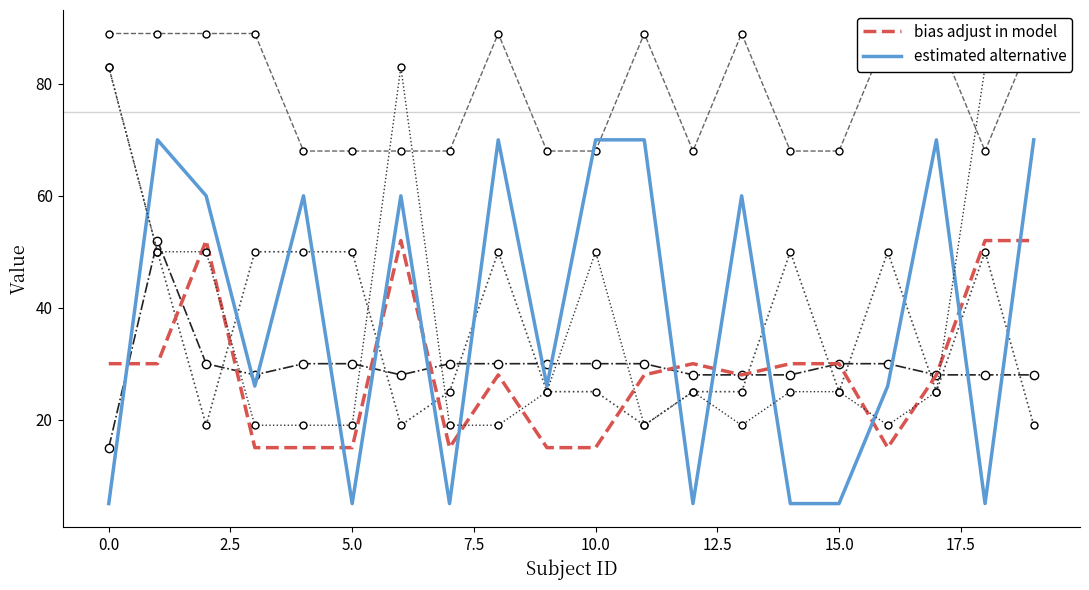

Count the X4__0 (raw) values in the range 68 to 89.

20